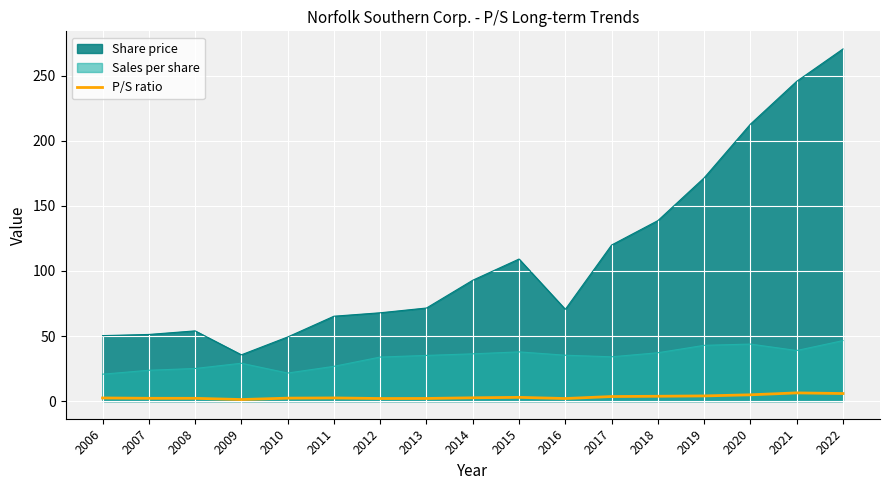

Is it true that the value at 2011 is 0.5?

False